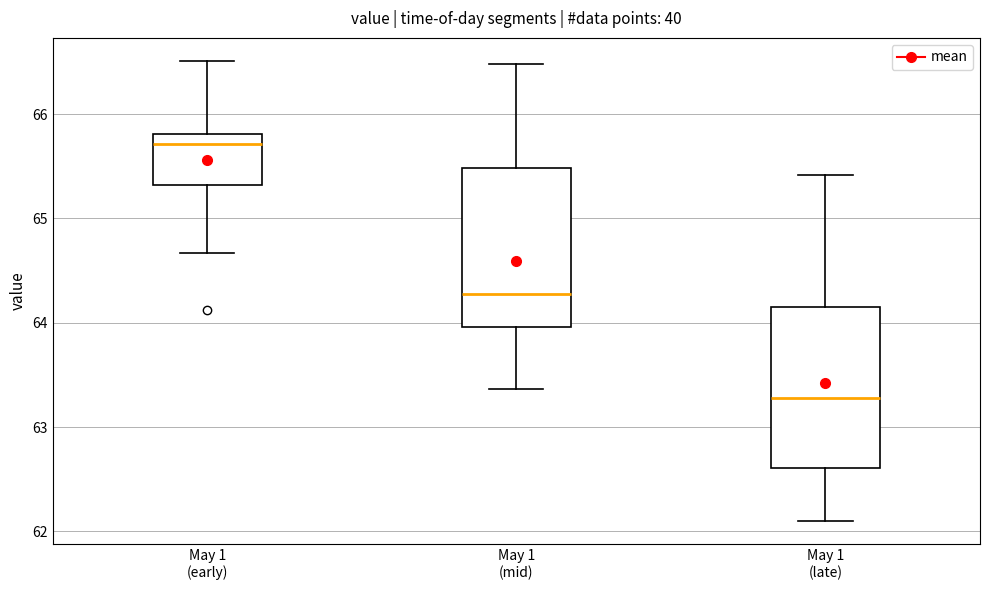

Where is the upper edge of the box for May 1 (early) on the y-axis? The values are not printed on the chart, so give them approximately, as read against the axis.

65.8